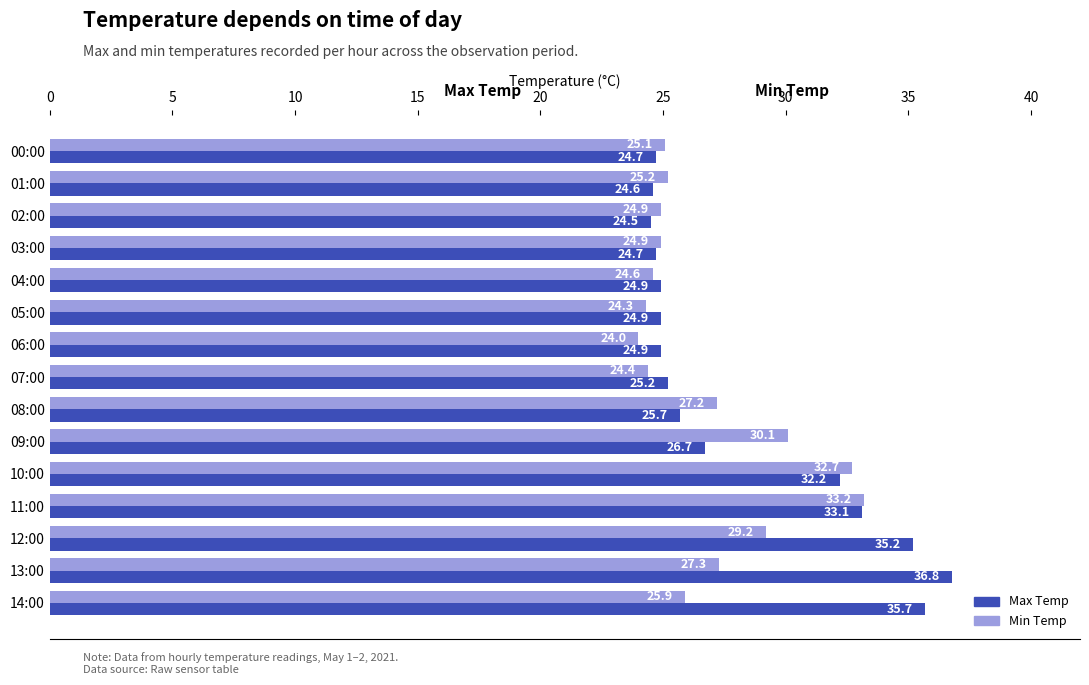

The value of Max Temp at 01:00 is 24.6. True or false?

True